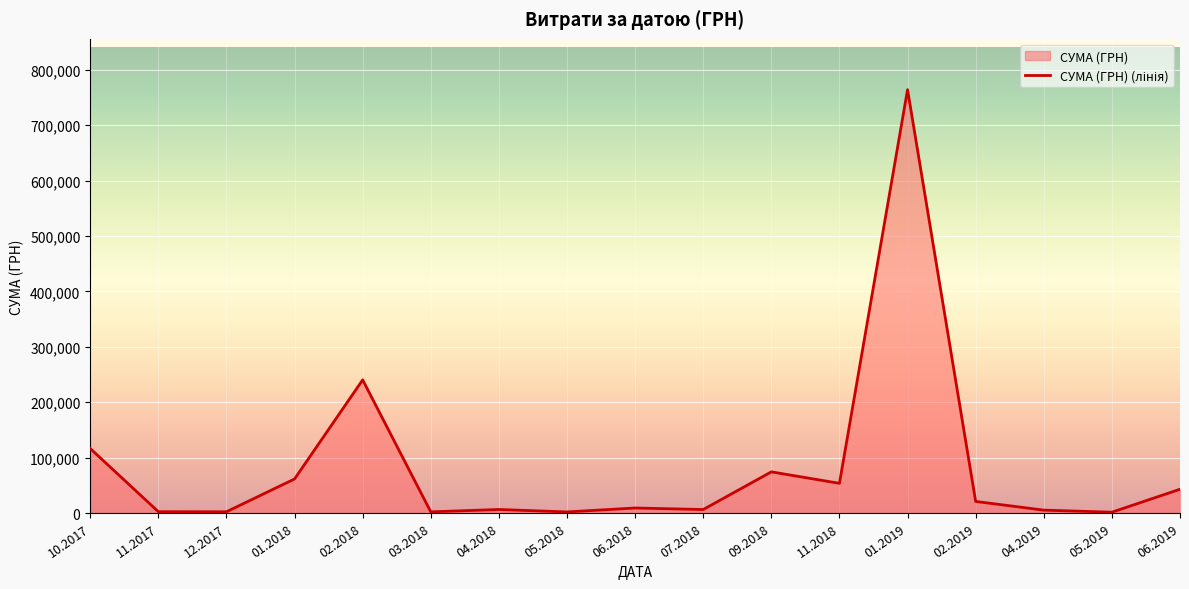

What is the sum of the values at 07.2018 and 01.2019?

770359.0